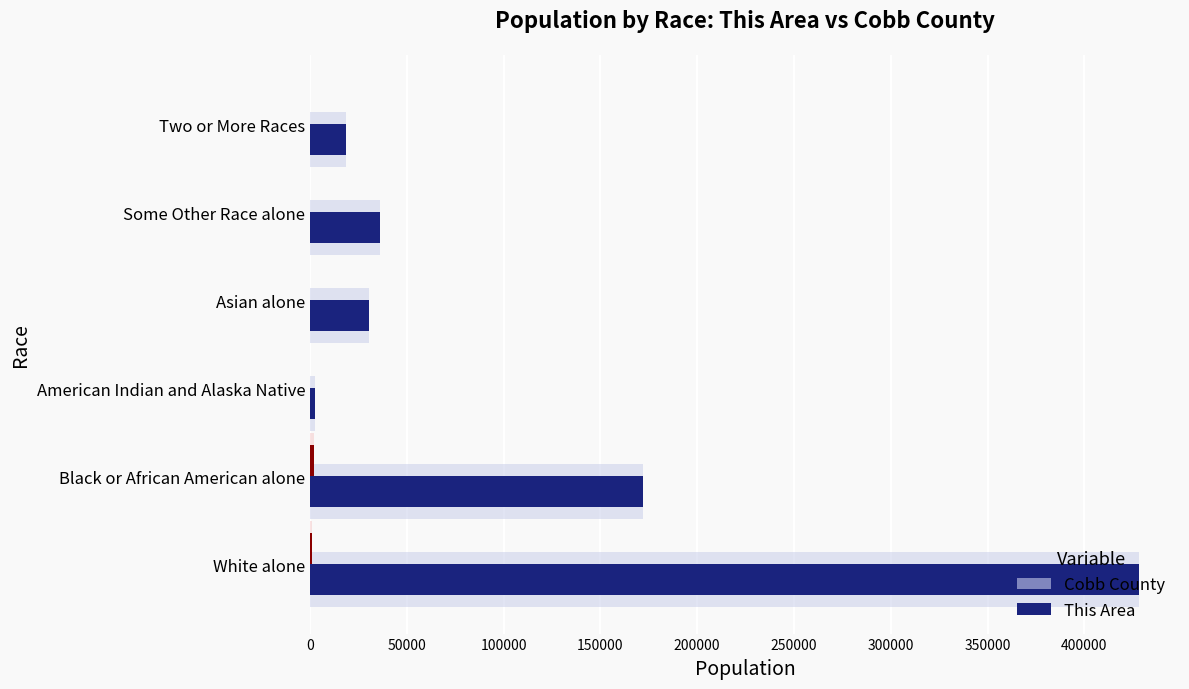

What is the value of the 6th bar from the left?

18663